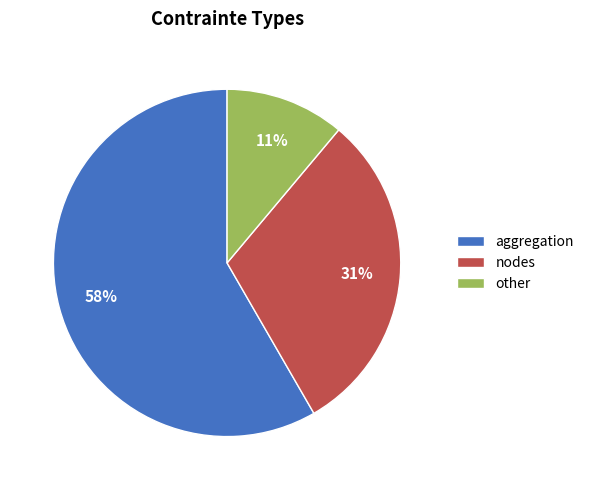

How many segments does this pie chart have?

3